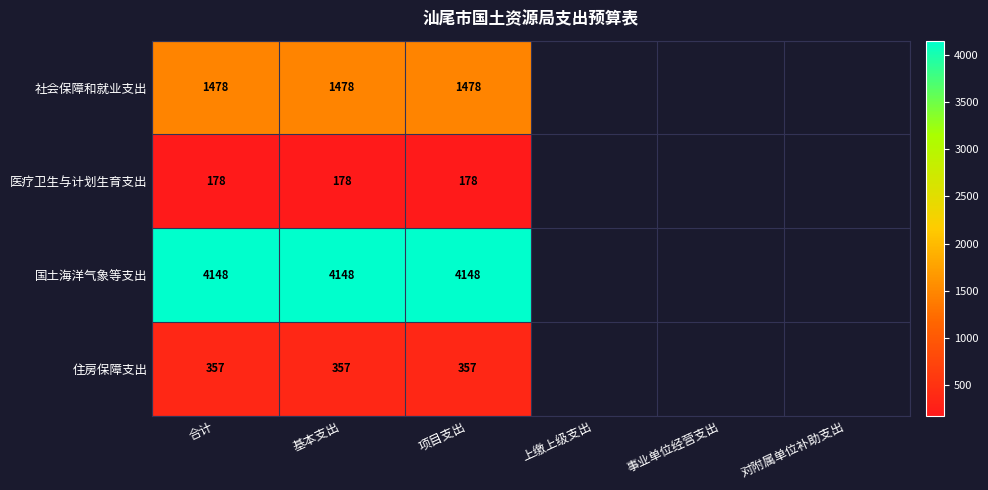

Which series has the widest spread of values?

社会保障和就业支出